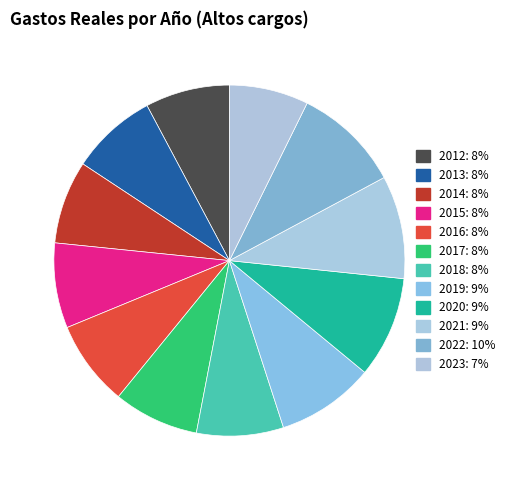

Count the number of slices in the pie.

12